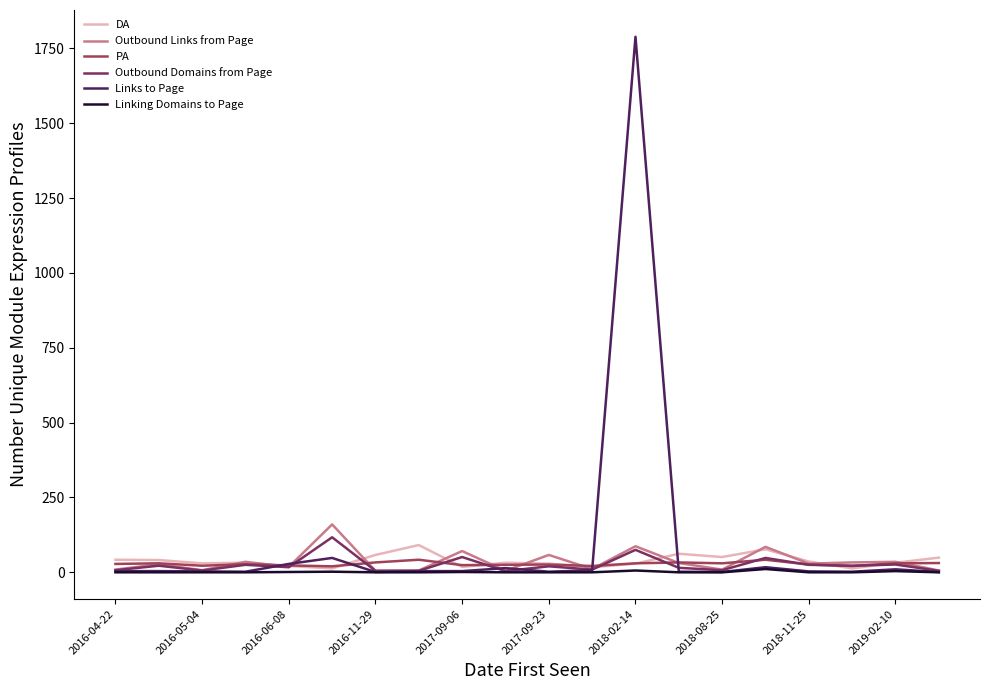

What is the maximum value shown in the chart?

1789